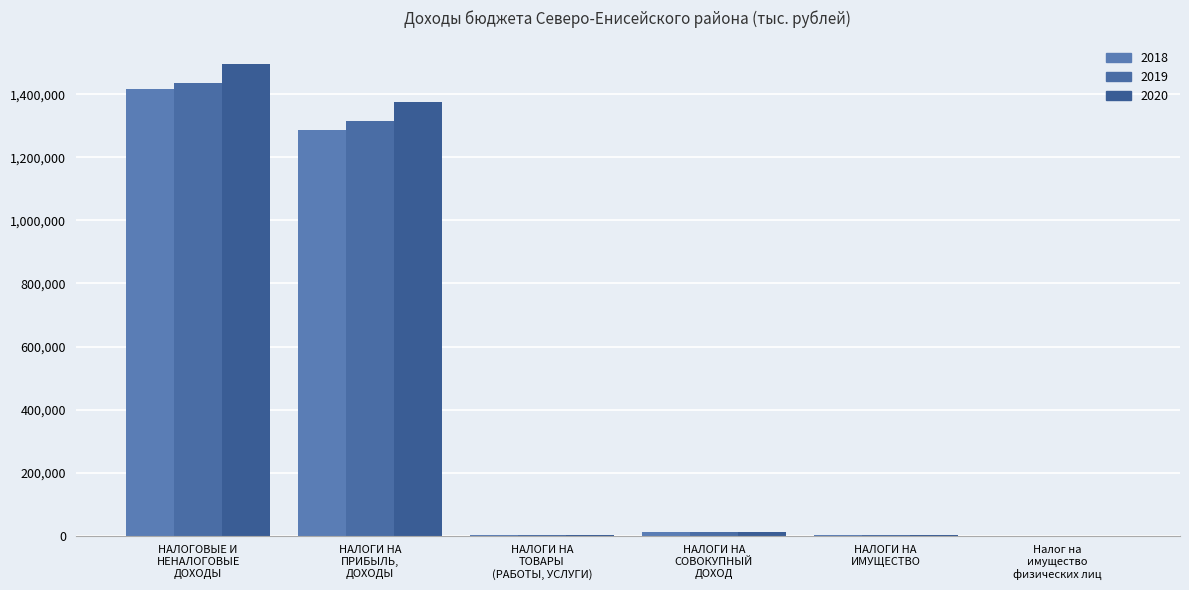

Which category has the highest value in the 2018 series?

НАЛОГОВЫЕ И
НЕНАЛОГОВЫЕ
ДОХОДЫ